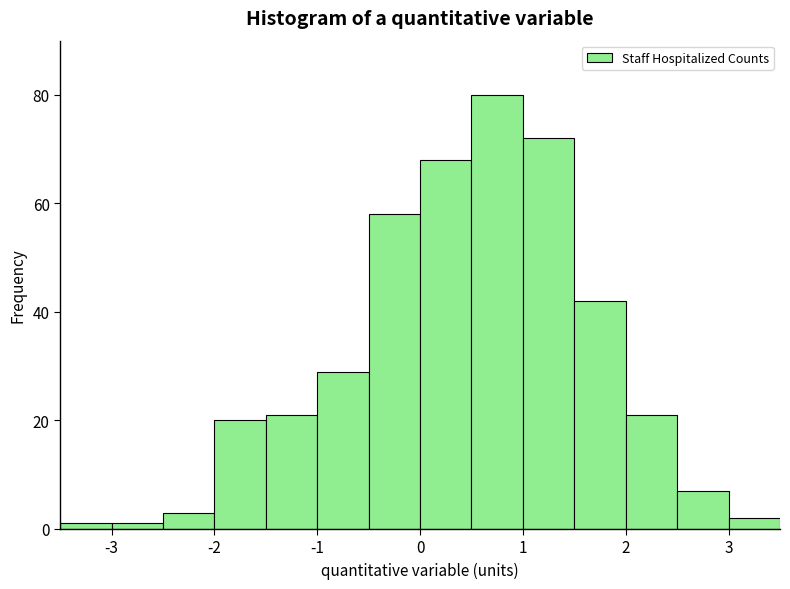

Which range on the x-axis has the tallest bar?

0.5 to 1.0